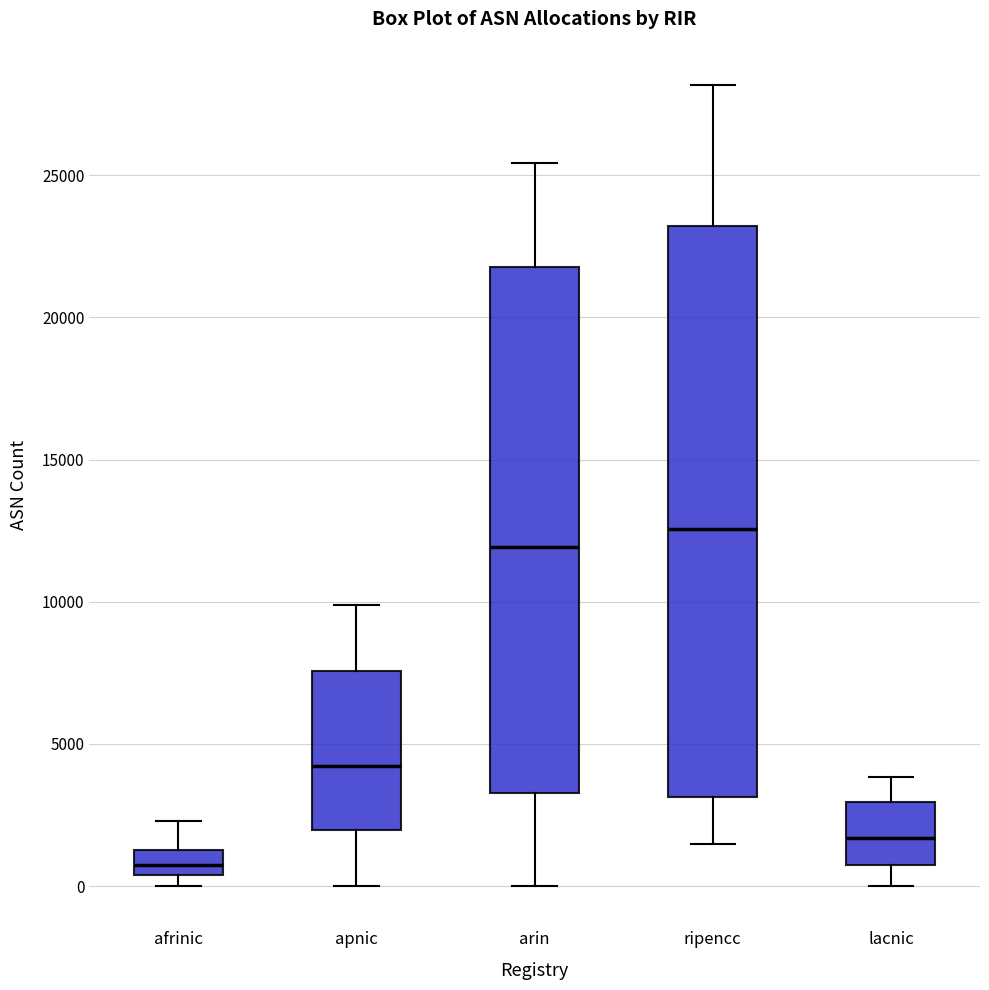

Where is the upper edge of the box for ripencc on the y-axis? The values are not printed on the chart, so give them approximately, as read against the axis.

23000